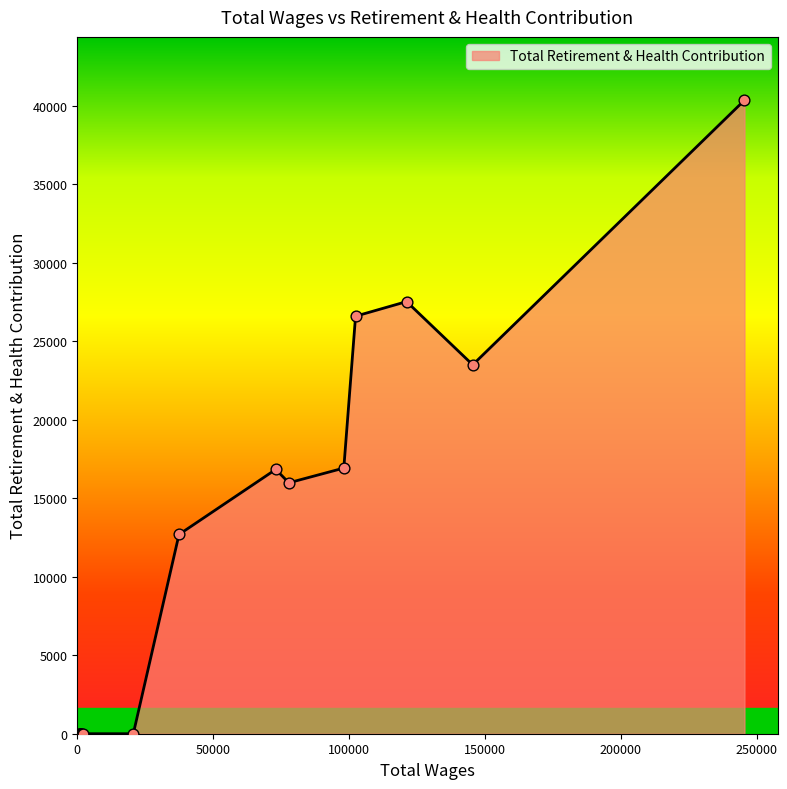

What is the maximum value shown in the chart?

40361